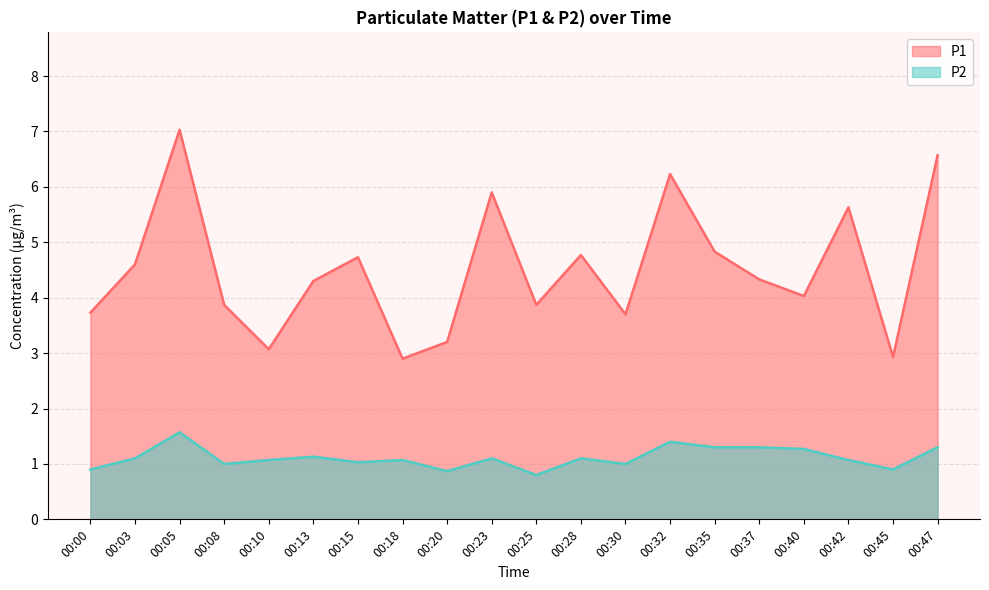

Is it true that P2 equals 0.5 at 00:42?

False